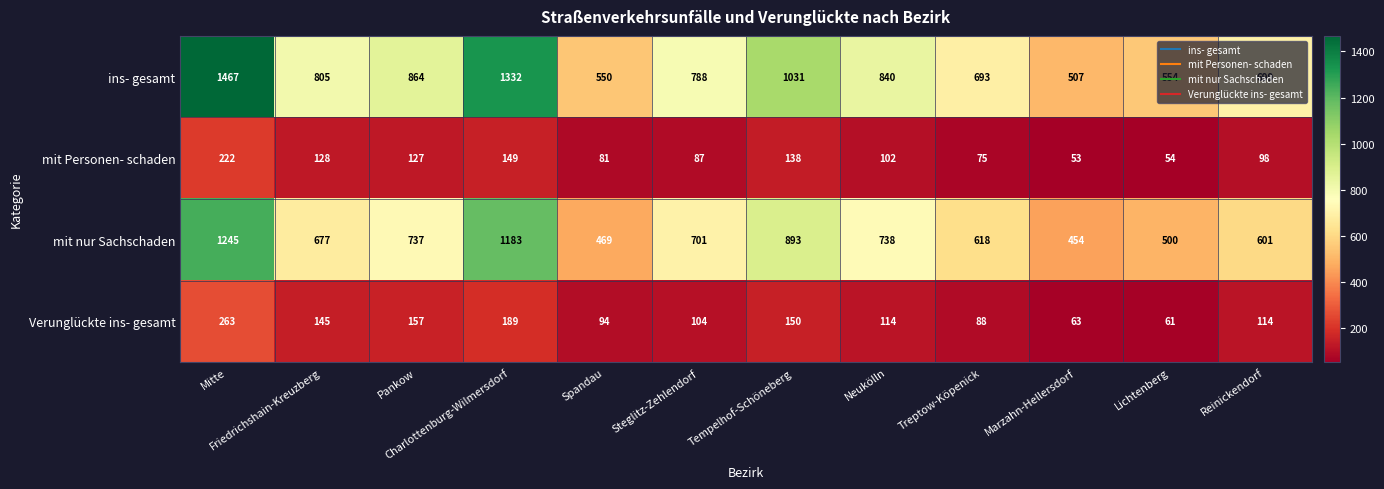

At which label does ins- gesamt first exceed 805?

Mitte